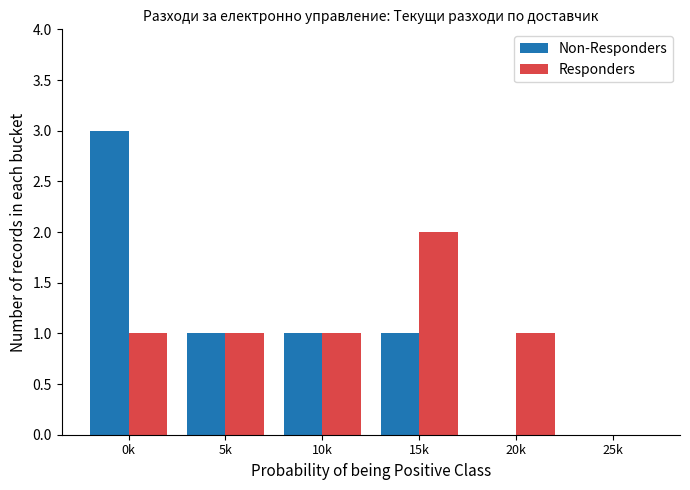

Reading right to left, list all the values displayed in this chart.

Non-Responders: 25k=0	20k=0	15k=1	10k=1	5k=1	0k=3
Responders: 25k=0	20k=1	15k=2	10k=1	5k=1	0k=1